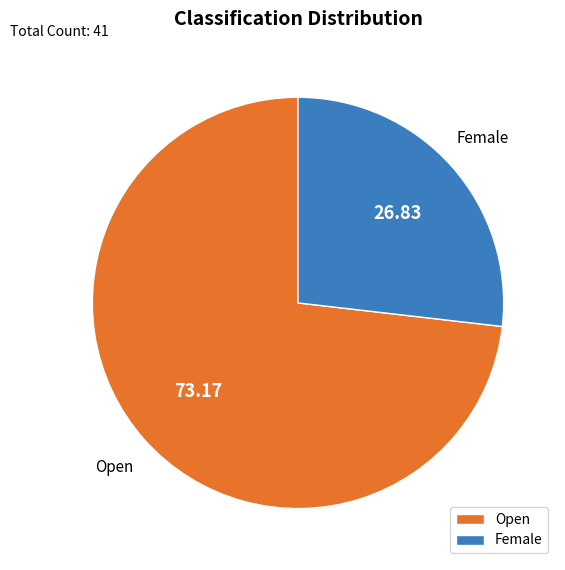

How many segments does this pie chart have?

2